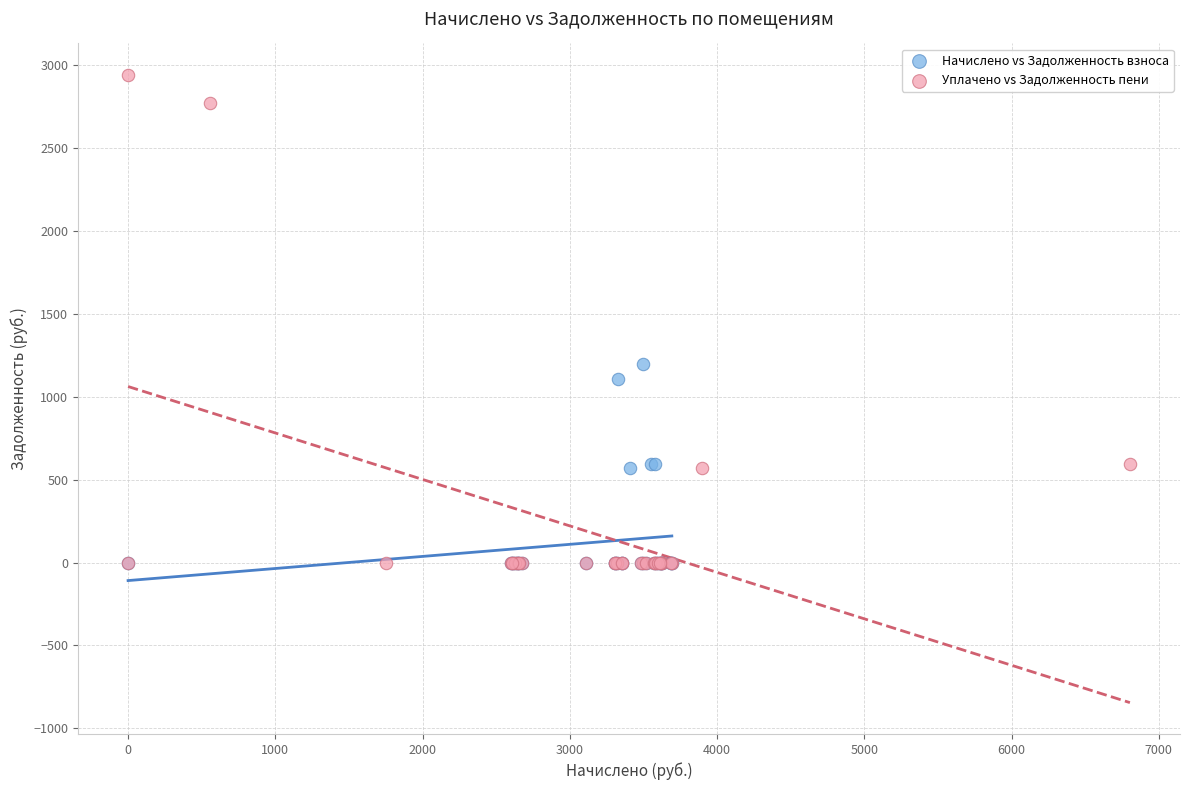

Which series has the largest Y range (max minus min)?

Уплачено vs Задолженность пени